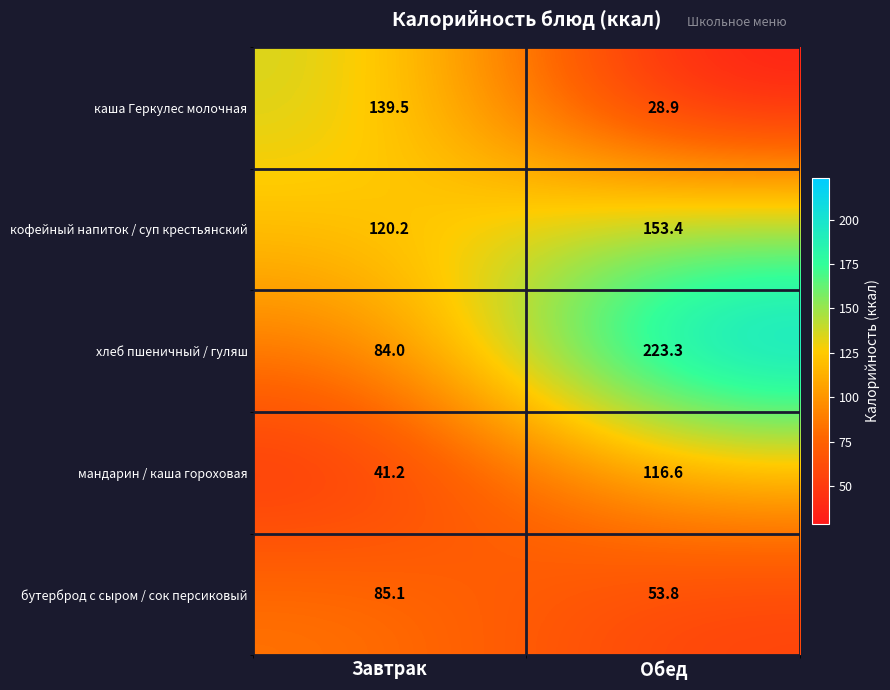

List the series in order of their peak value, highest first.

хлеб пшеничный / гуляш, кофейный напиток / суп крестьянский, каша Геркулес молочная, мандарин / каша гороховая, бутерброд с сыром / сок персиковый